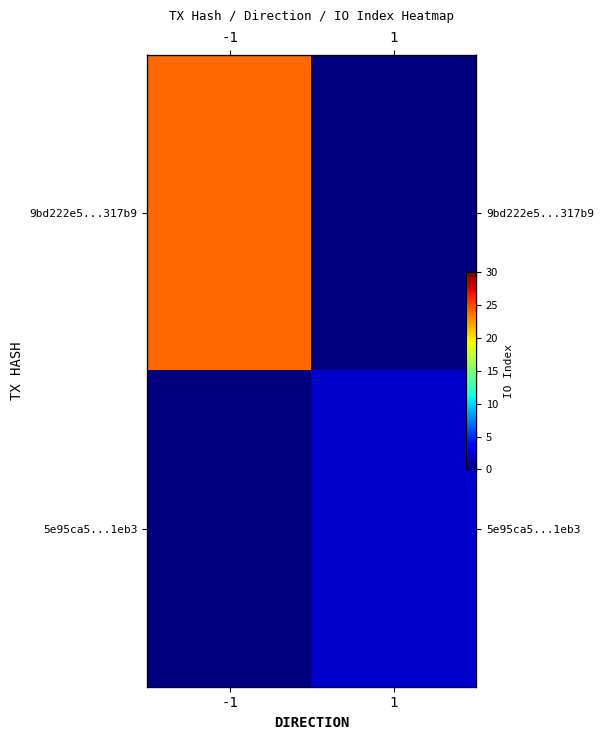

List the series in order of their peak value, highest first.

9bd222e5...317b9, 5e95ca5...1eb3